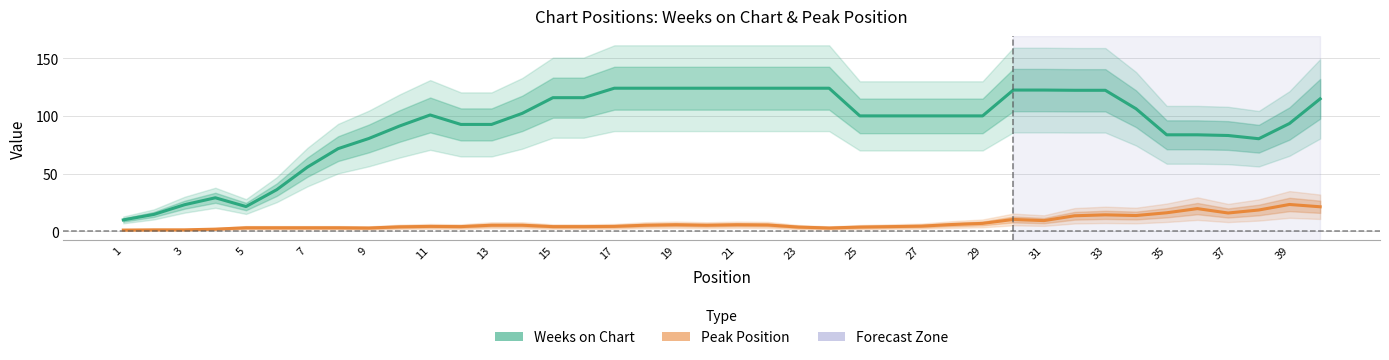

What are all the series names shown in the legend?

Weeks on Chart, Peak Position